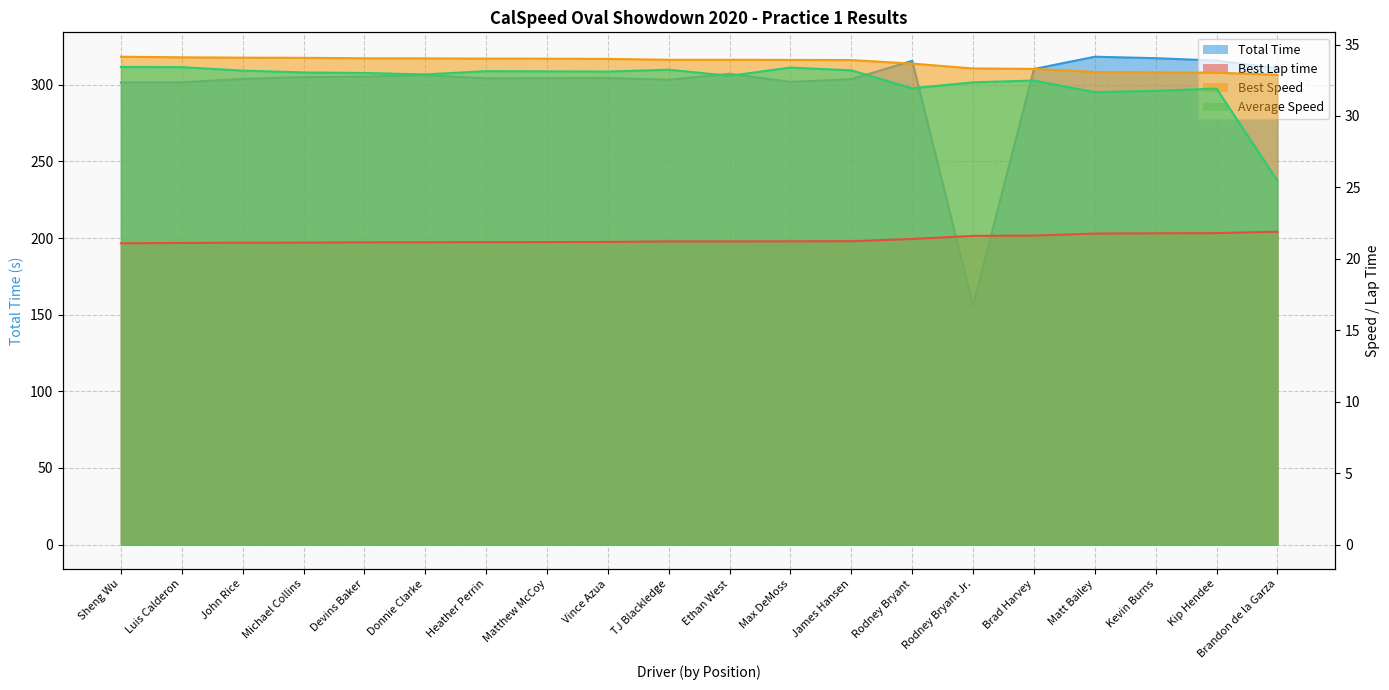

Between Kip Hendee and Brad Harvey, which is larger?

Kip Hendee